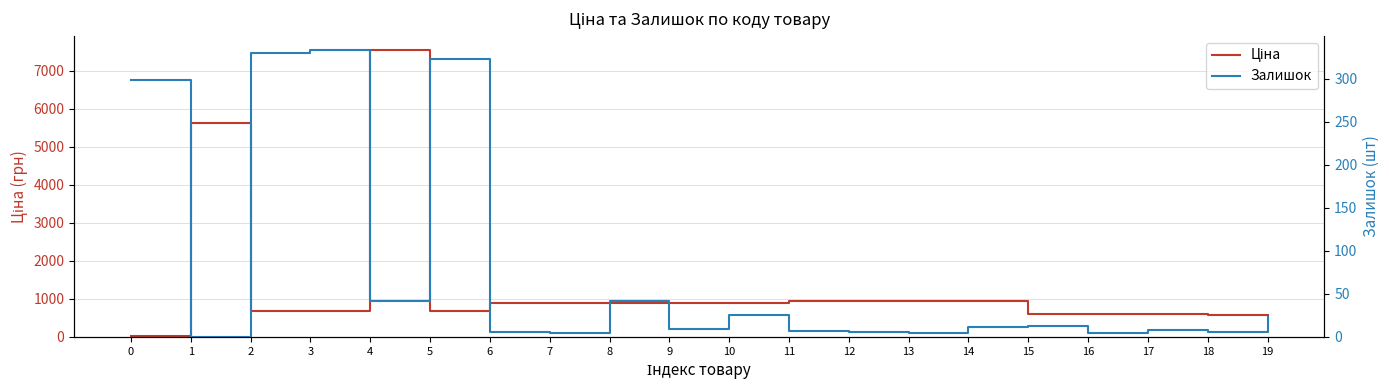

What is the total value across all series at 19?

608.3